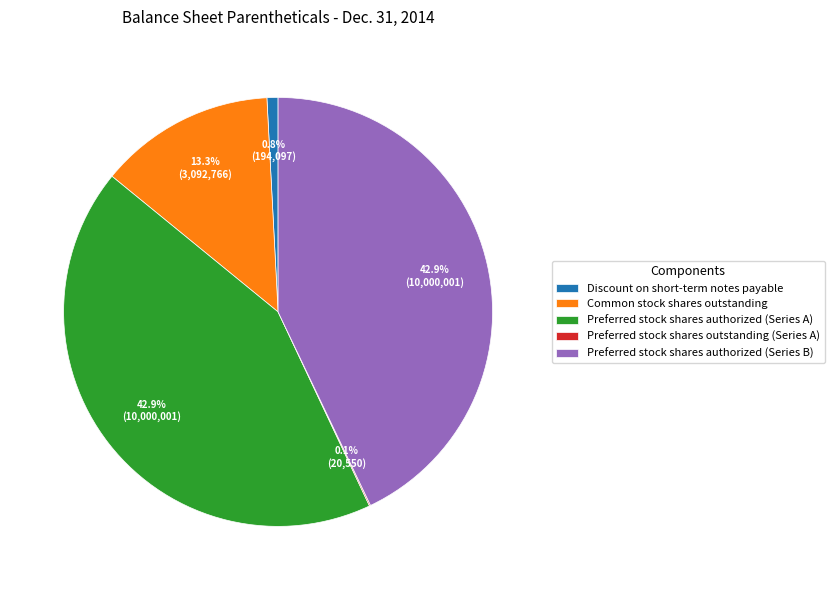

What is the ratio of the value at Preferred stock shares authorized (Series A) to the value at Preferred stock shares authorized (Series B)?

1.0